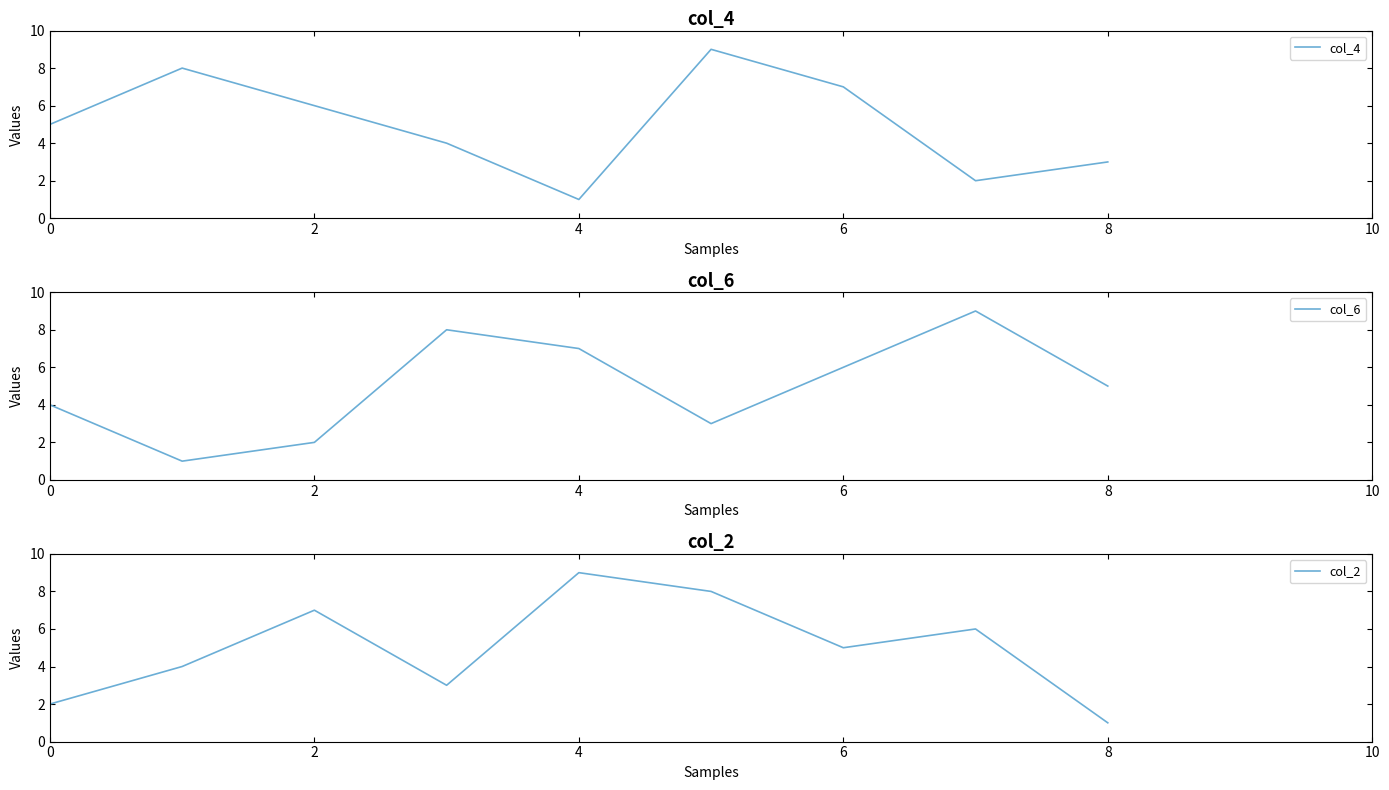

How many categories are shown in the chart?

9